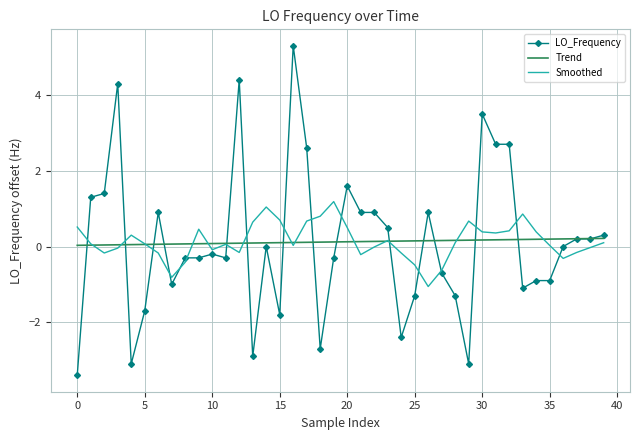

What is the difference between the maximum and minimum values in the Smoothed series?

2.2